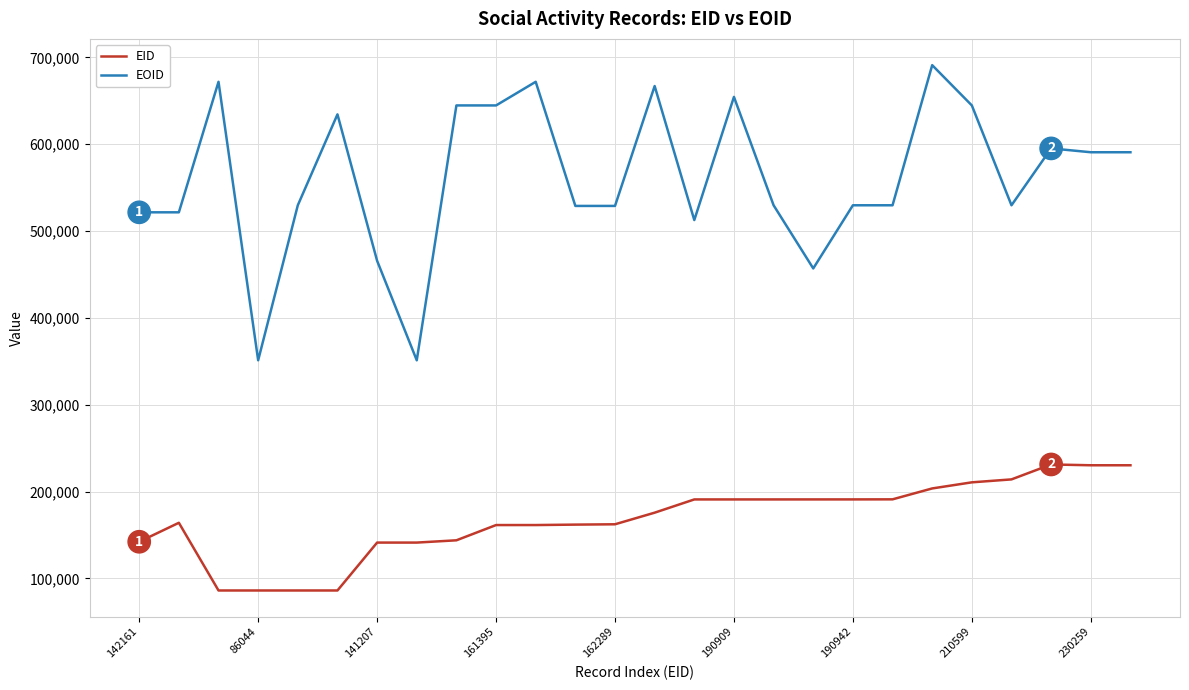

At how many categories does at least one series exceed 164647?

26